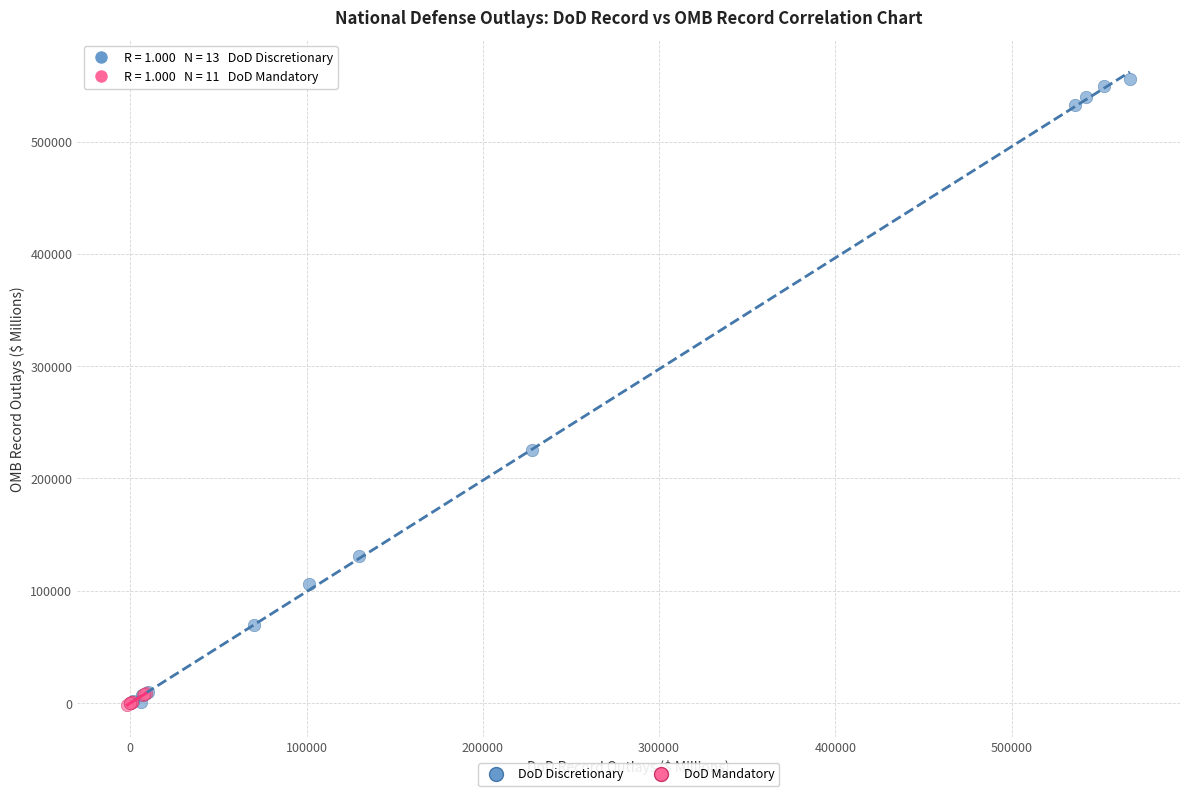

Which series has the widest spread of Y values?

DoD Discretionary